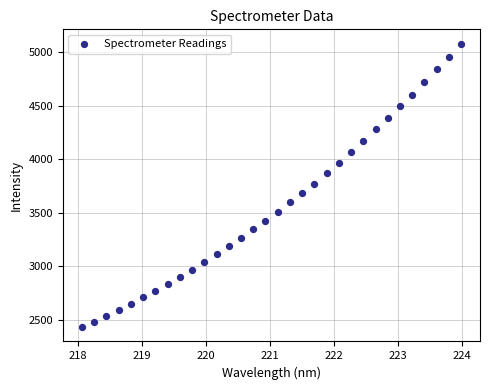

What is the range of X values (max minus min)?

5.9